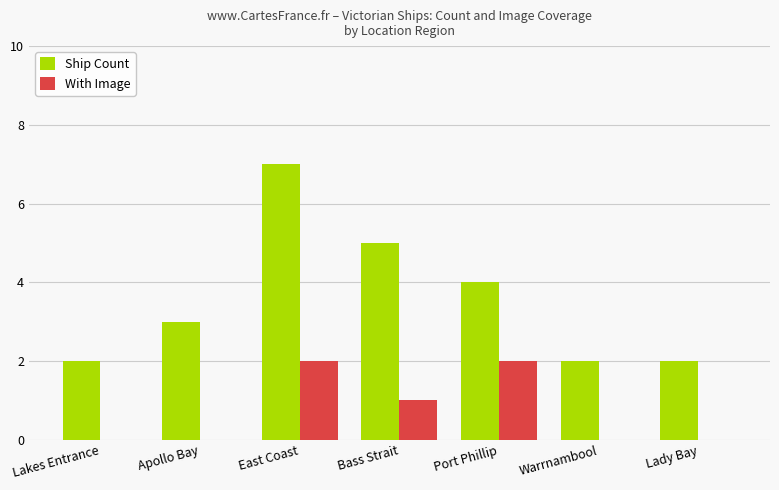

Which series has the largest total across all categories?

Ship Count